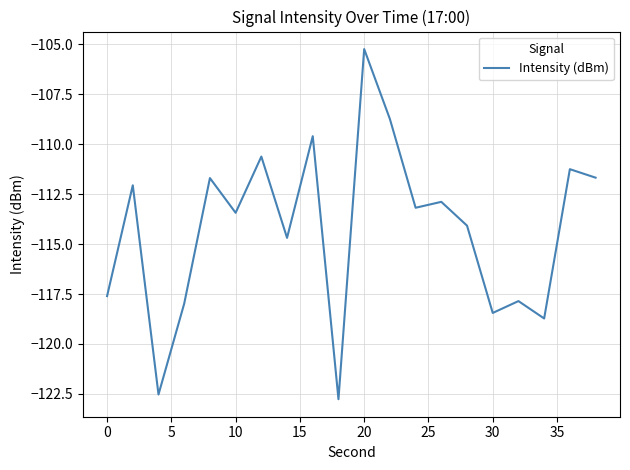

What is the difference between the maximum and minimum values?

17.5